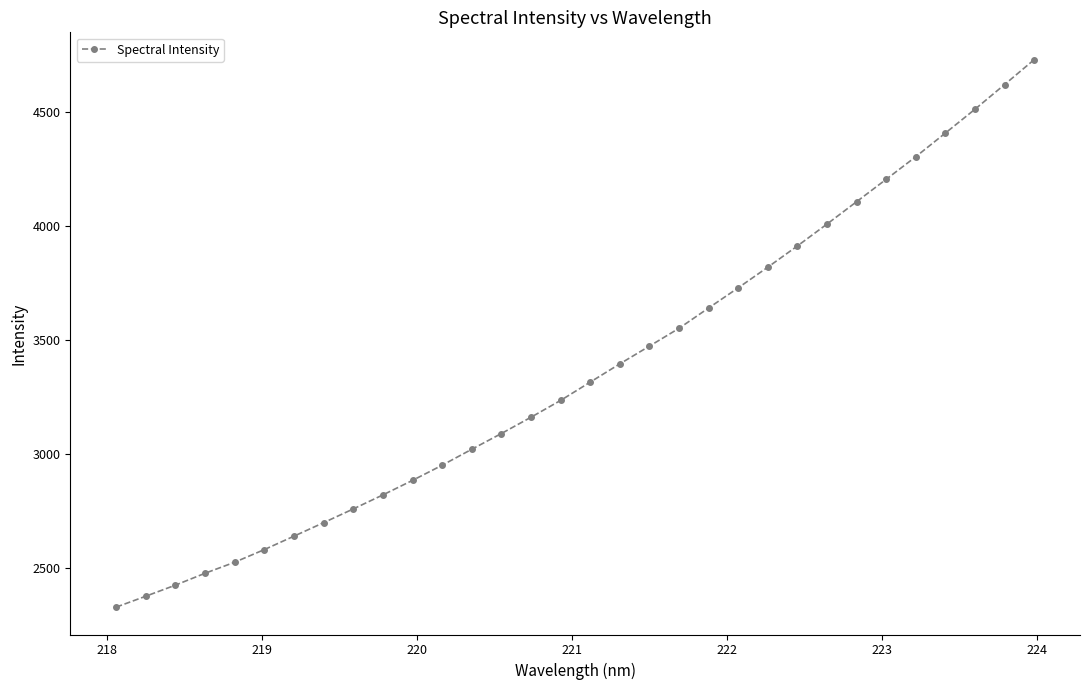

What is the greatest value displayed?

4727.3